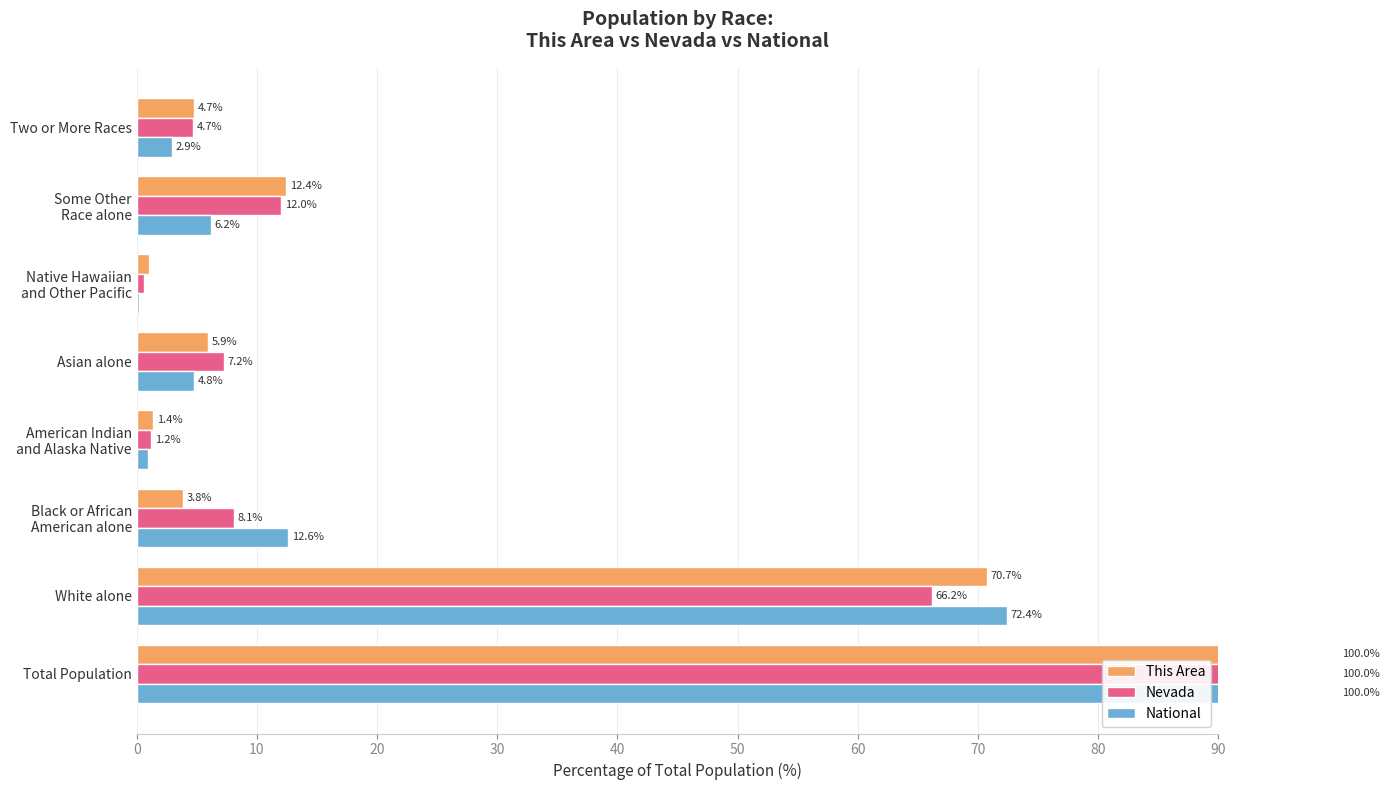

What is the highest value of the This Area series?

100.0